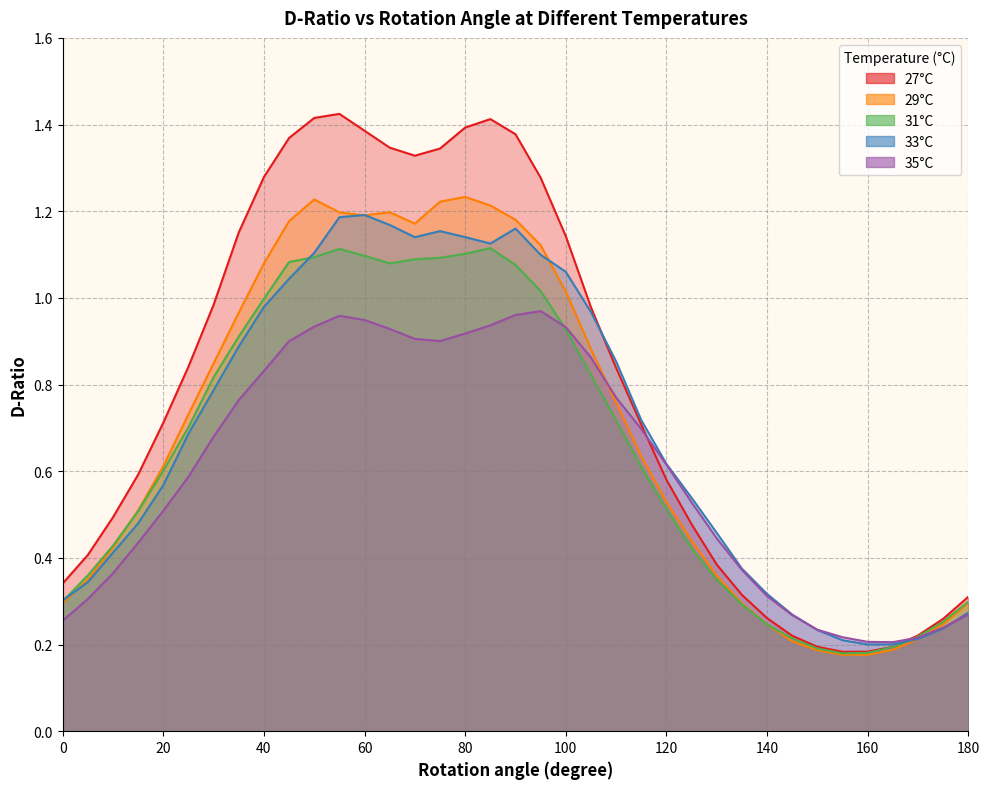

Rank the series by their maximum value, from lowest to highest.

35°C, 31°C, 33°C, 29°C, 27°C